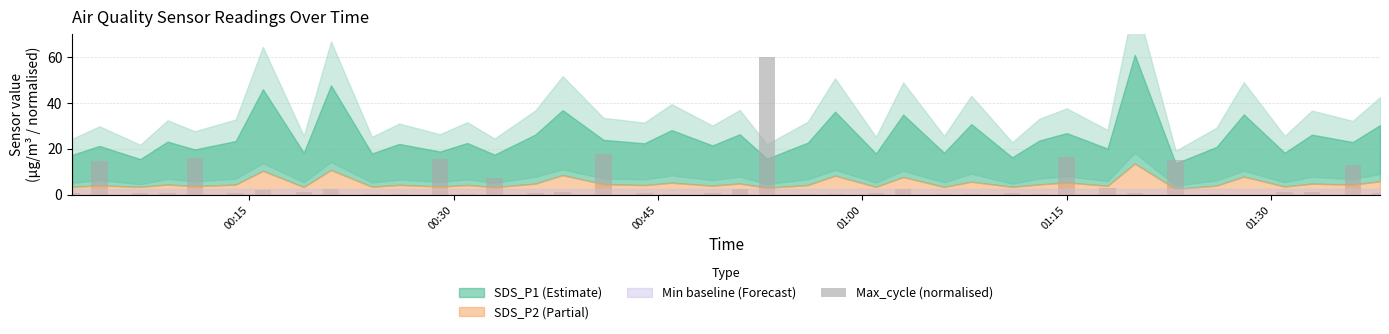

What is the greatest value displayed?

60.0